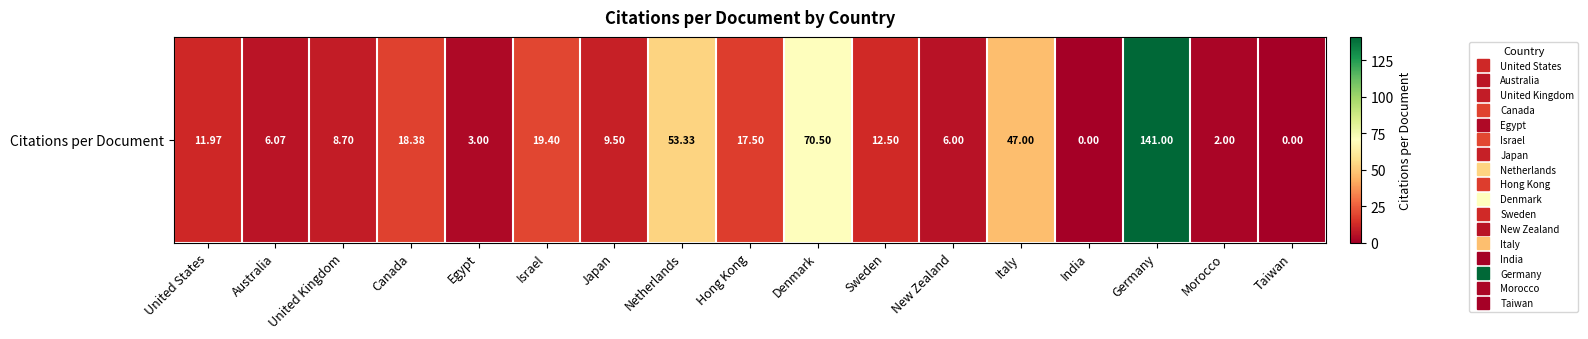

What is the sum of all values?

426.9